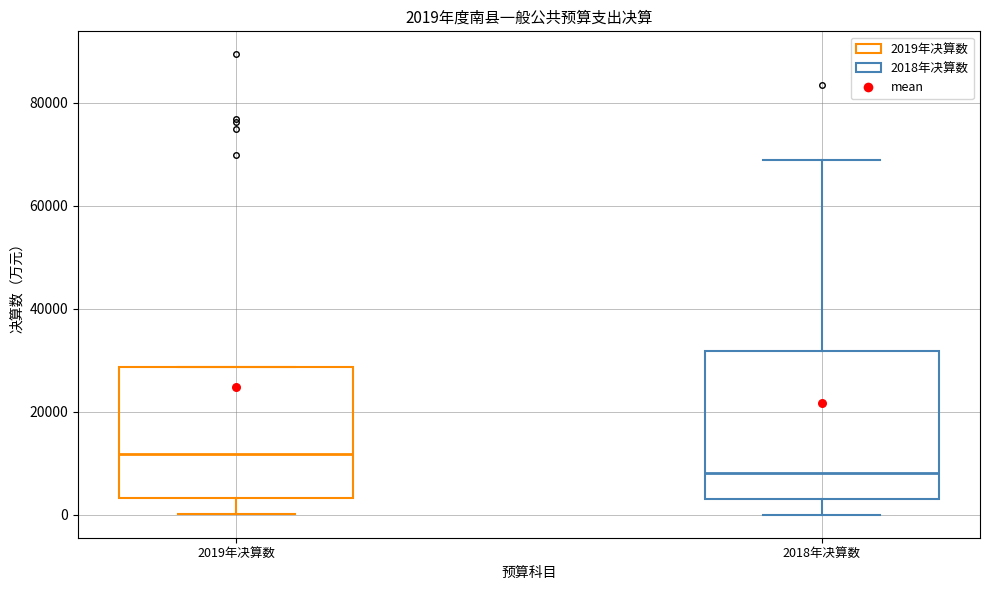

Which box has the highest median line?

2019年决算数